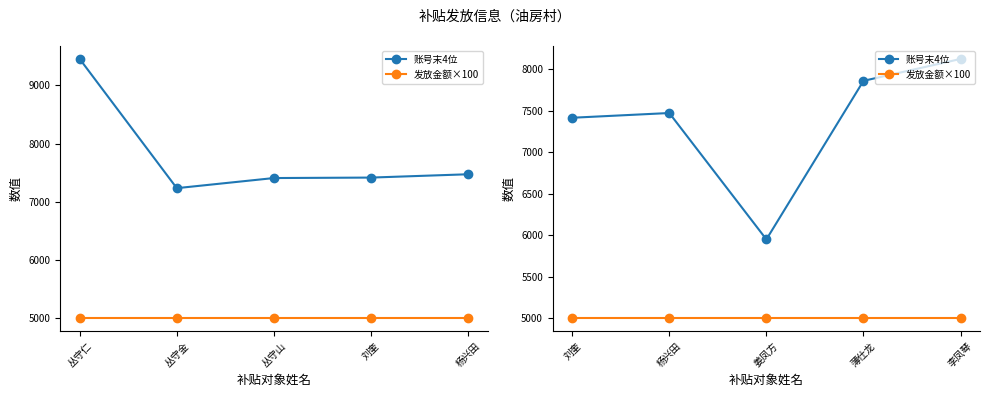

Rank the series by their average value, from highest to lowest.

账号末4位, 发放金额×100